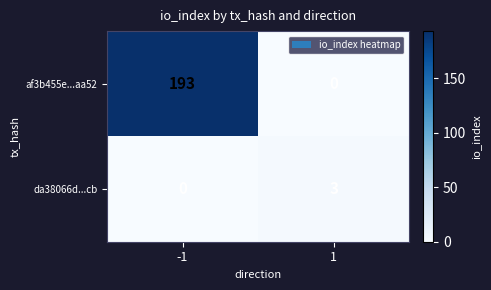

What is the total value across all series at 1?

3